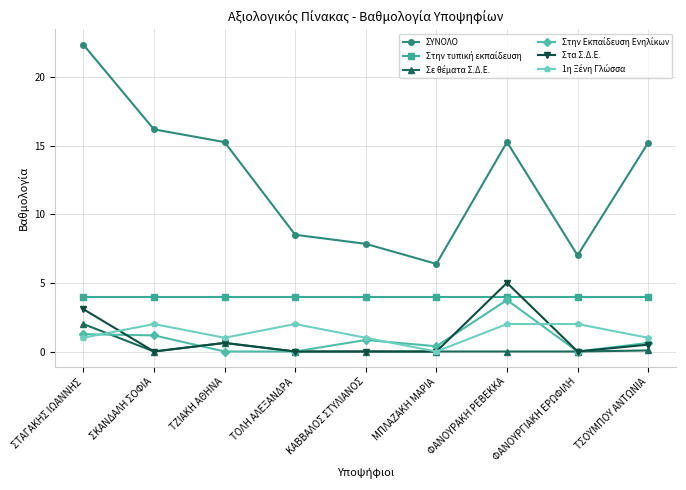

True or false: Στα Σ.Δ.Ε. and ΣΥΝΟΛΟ cross at least once.

False